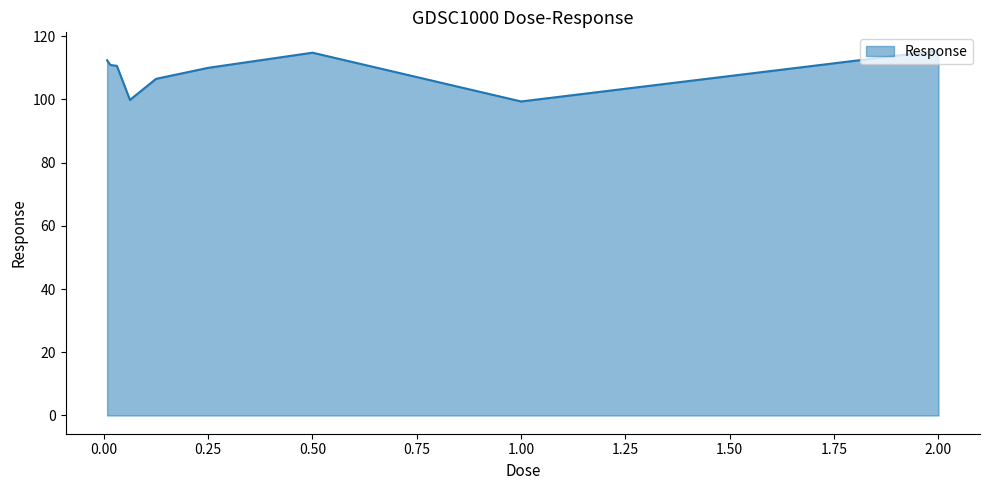

What is the greatest value displayed?

115.4